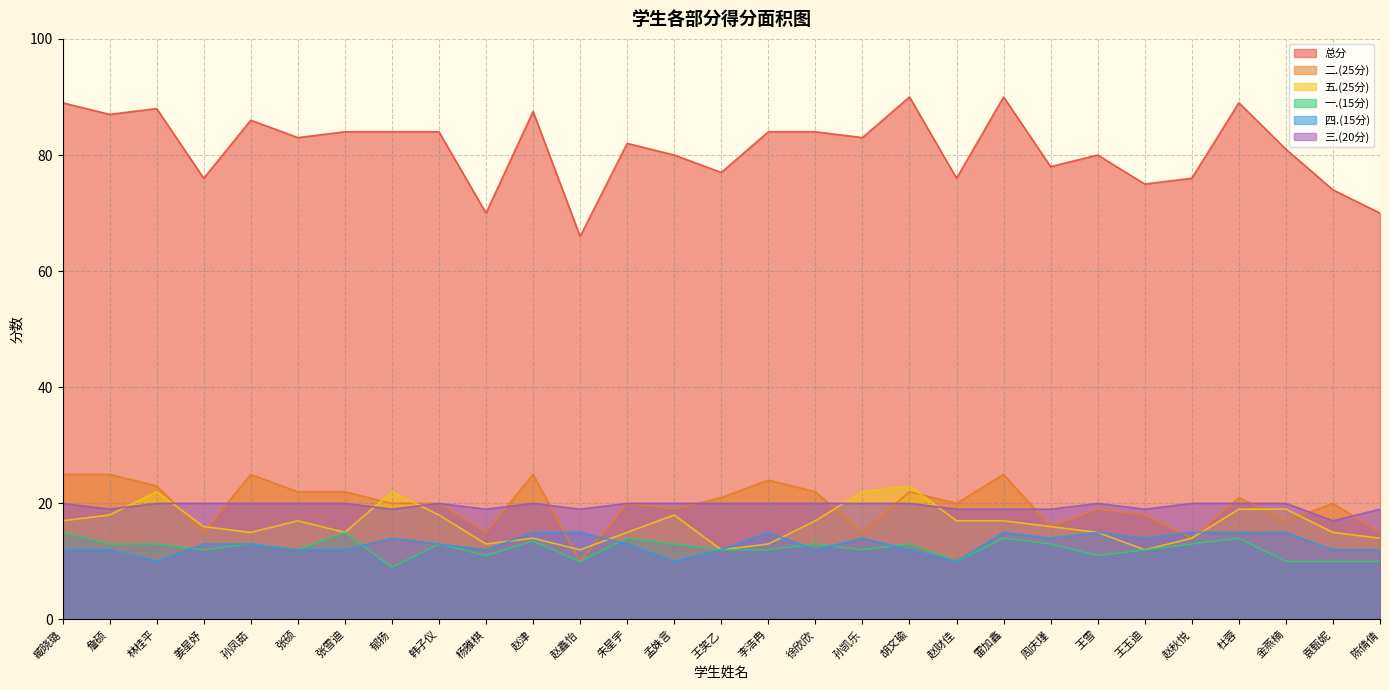

What is the difference between the maximum and minimum values in the 二.(25分) series?

15.0